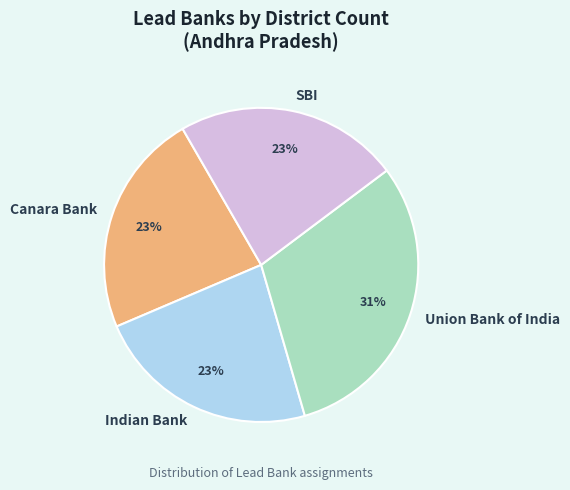

To the nearest percent, what percentage of the pie is Canara Bank?

23%